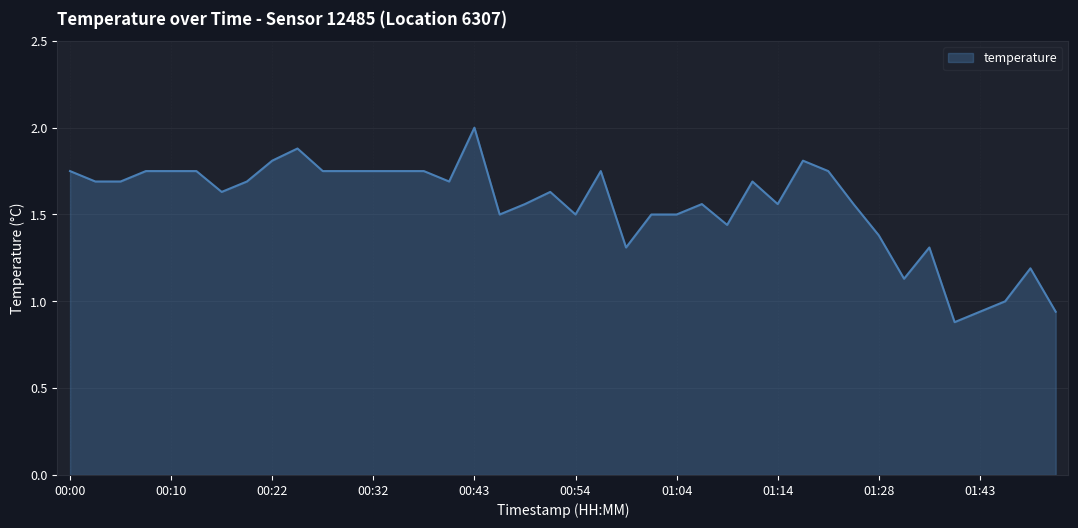

What is the maximum value shown in the chart?

2.0